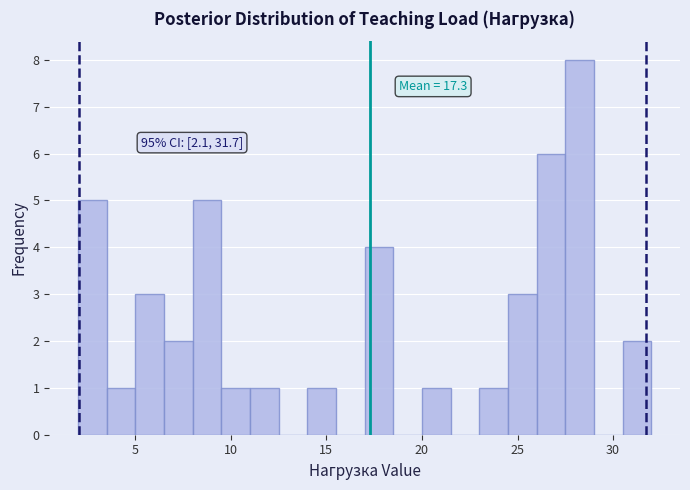

Around what value on the x-axis is the tallest bar? Give the approximate position of its centre, as read against the axis.

28.5